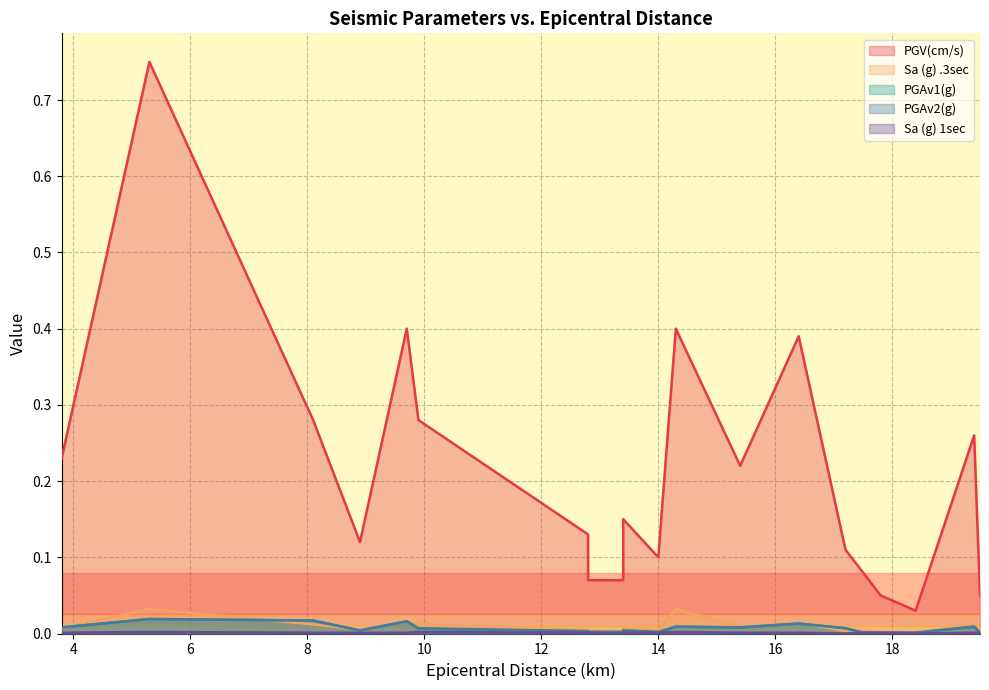

Which category has the lowest value across all series?

18